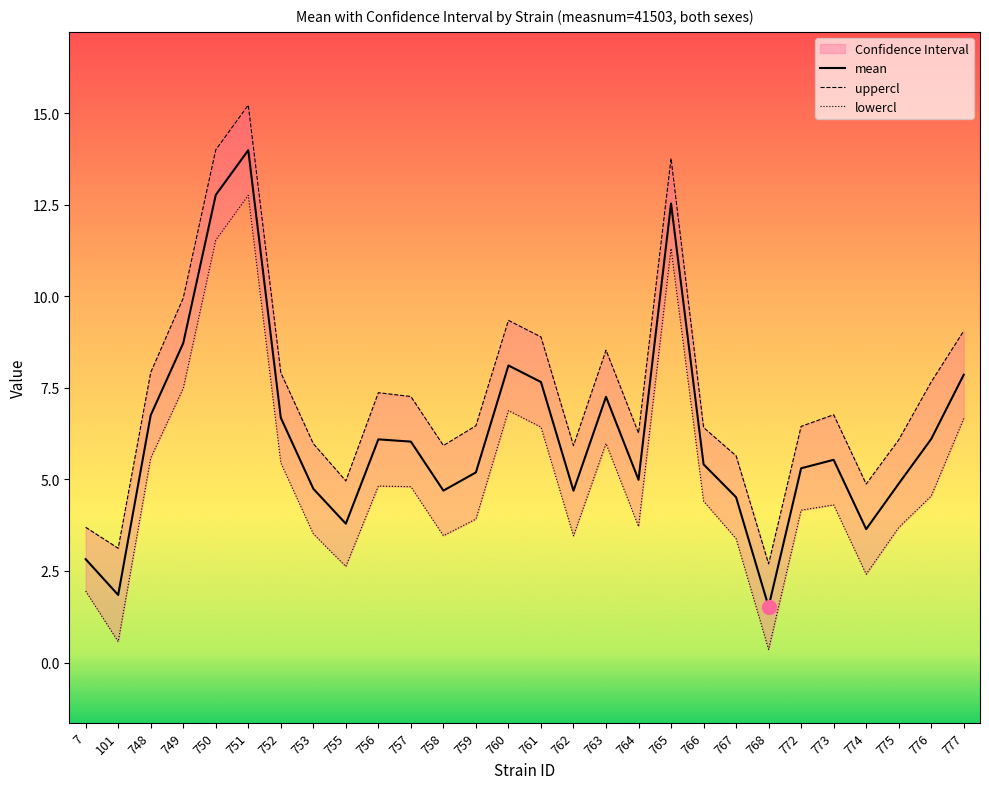

How many data points in lowercl are above 4?

16